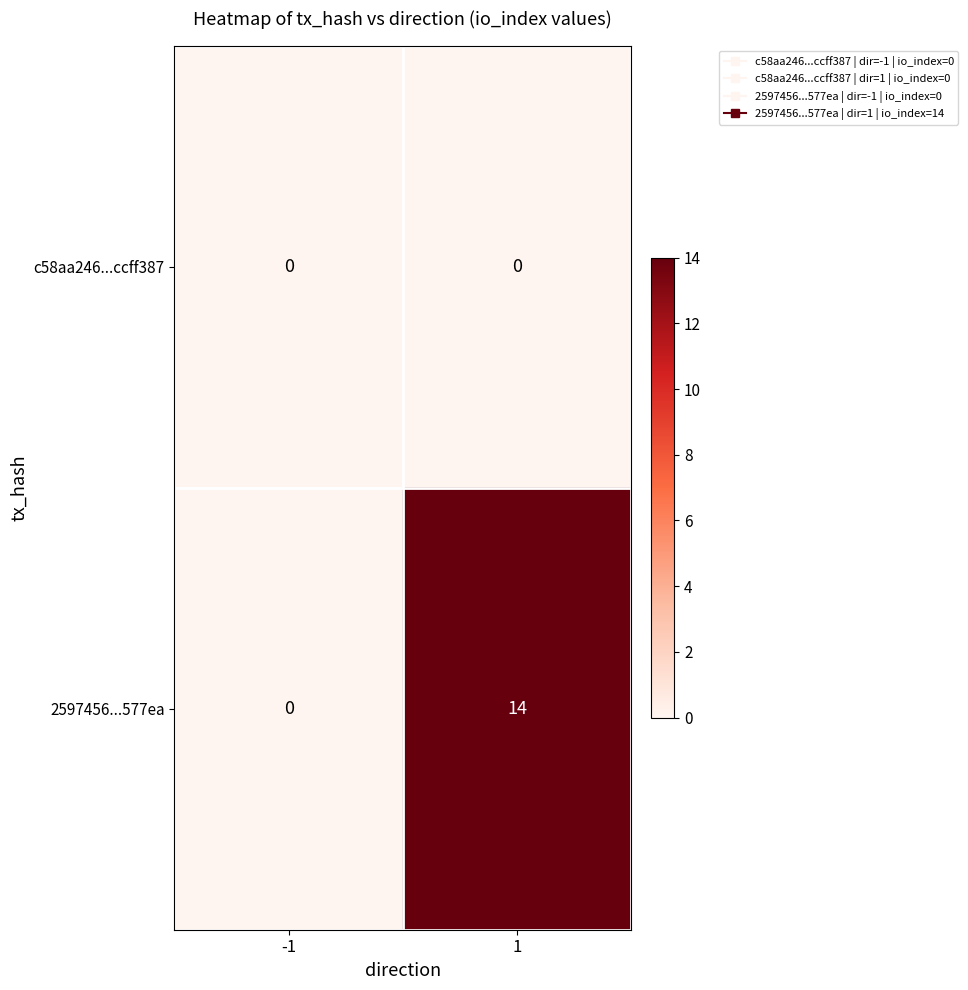

Which series has the largest total across all categories?

2597456...577ea